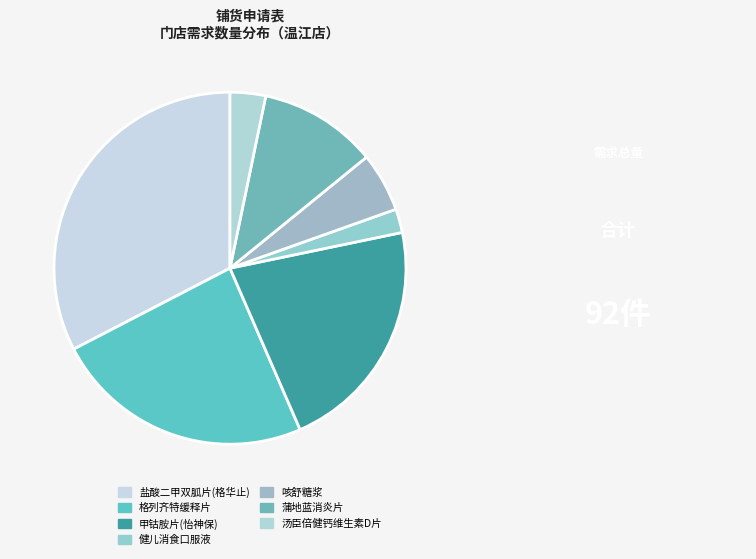

What is the largest slice in the pie chart?

盐酸二甲双胍片(格华止)